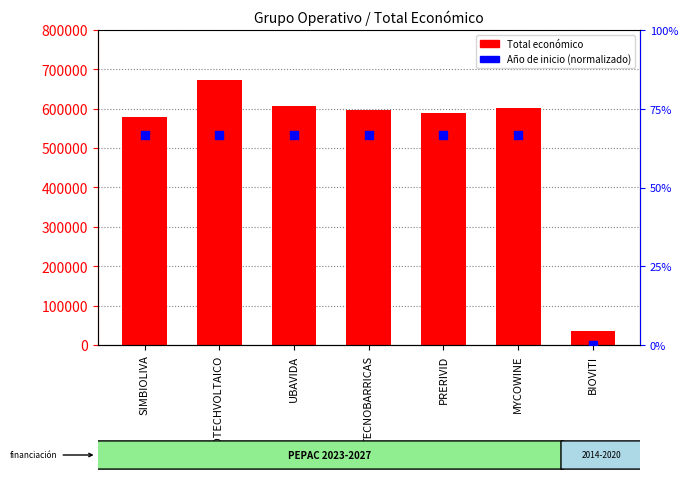

Is the value of Total económico at UBAVIDA greater than the value of Año de inicio (norm.) at TECNOBARRICAS?

Yes